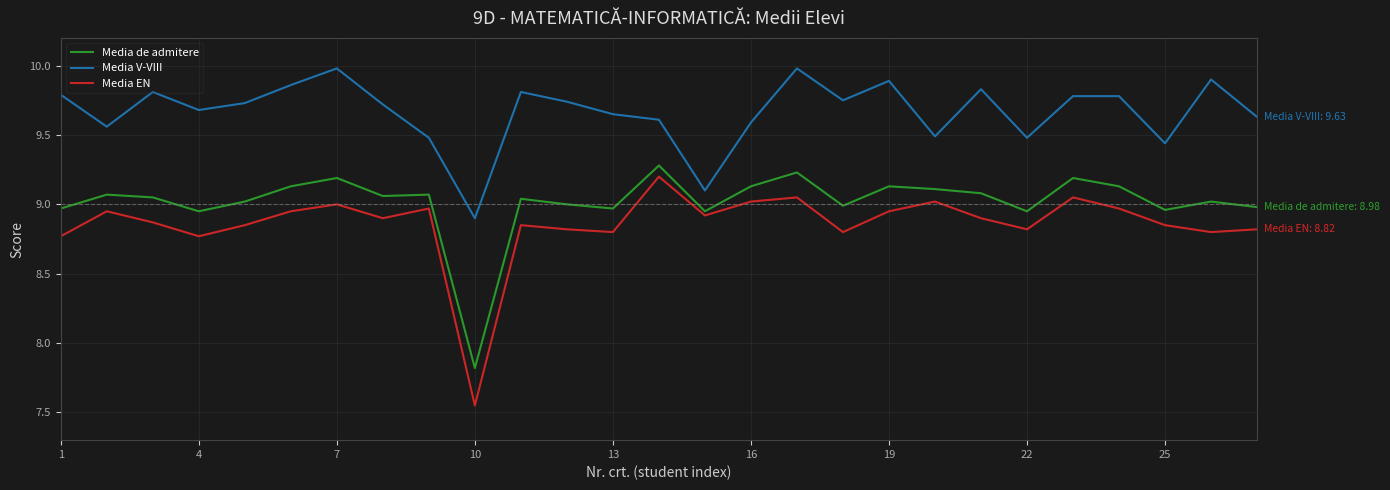

What is the difference between the maximum and minimum values in the Media de admitere series?

1.5